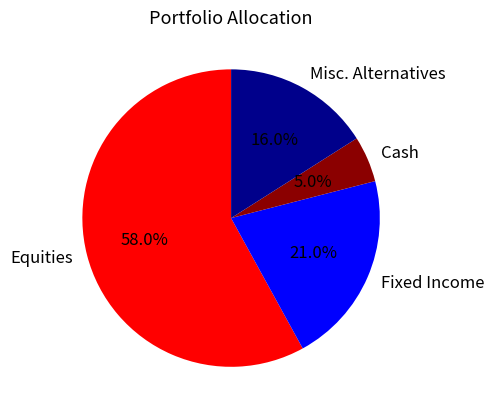

Approximately how many times larger is the value at Equities compared to Misc. Alternatives?

3.6